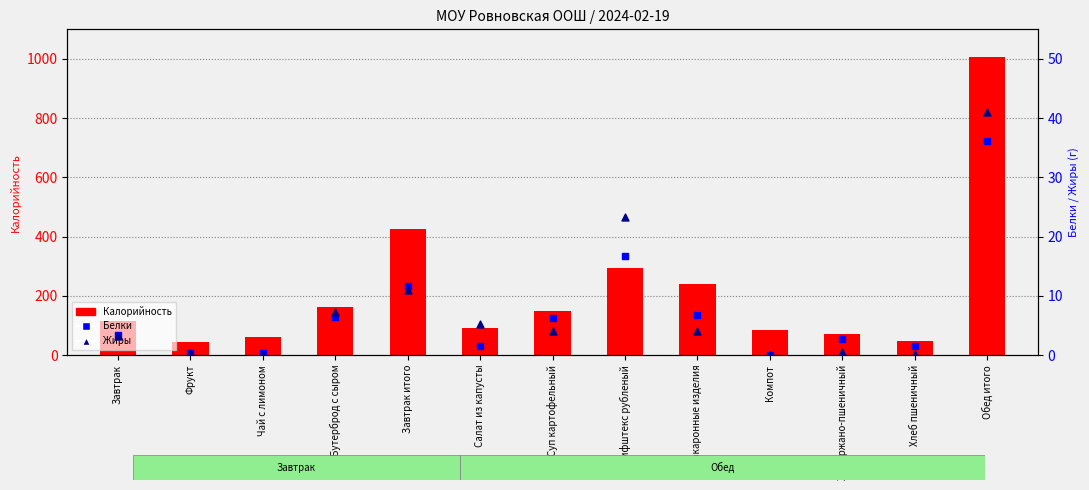

At how many categories does at least one series exceed 677?

1